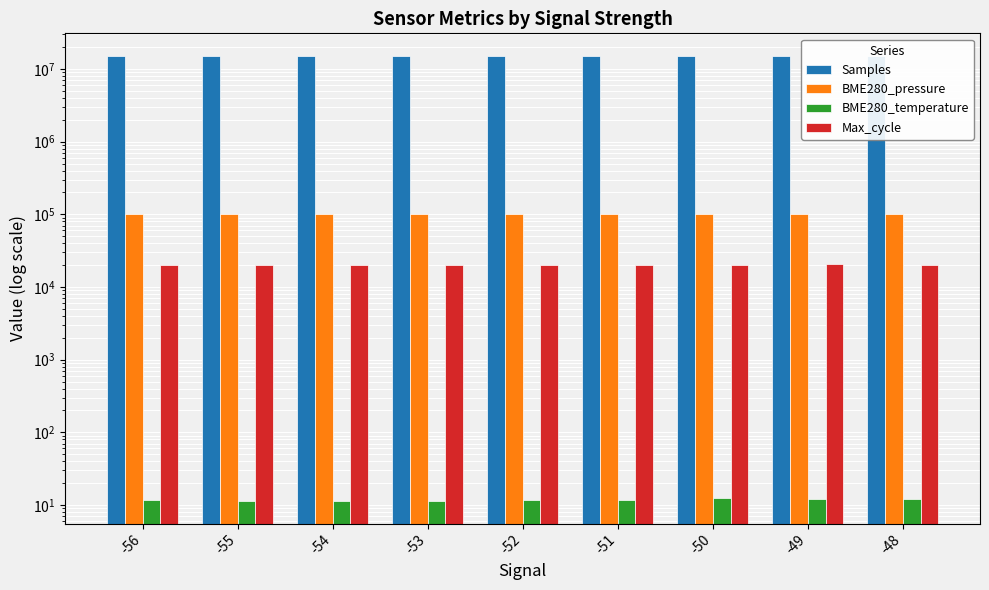

Is it true that Samples equals 8351972.5 at -53?

False